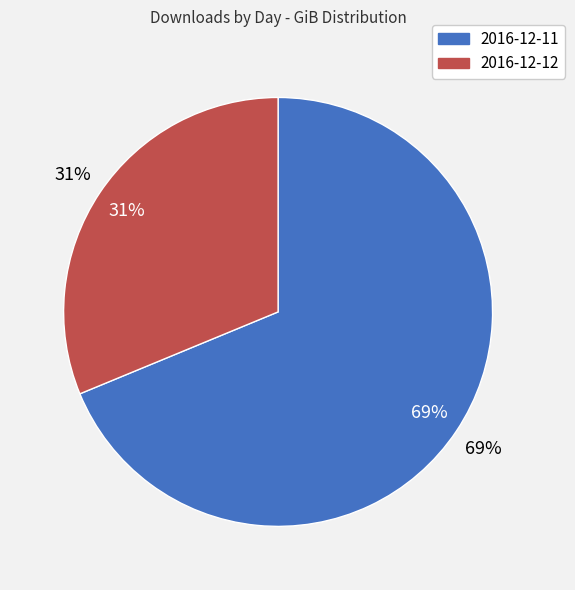

True or false: 2016-12-12 accounts for 18% of the total.

False